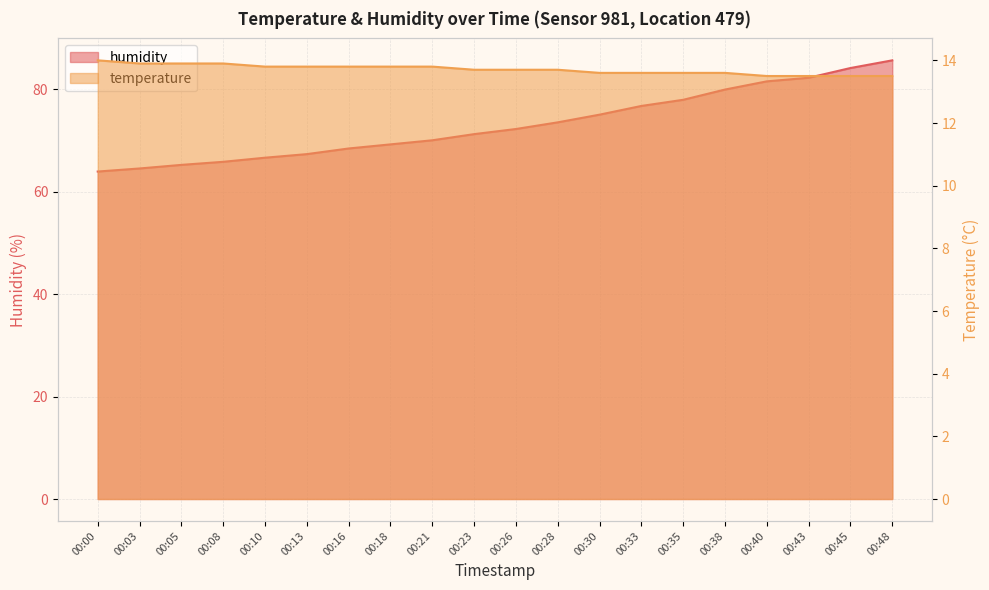

Is the value of humidity at 00:00 greater than the value of temperature at 00:03?

Yes